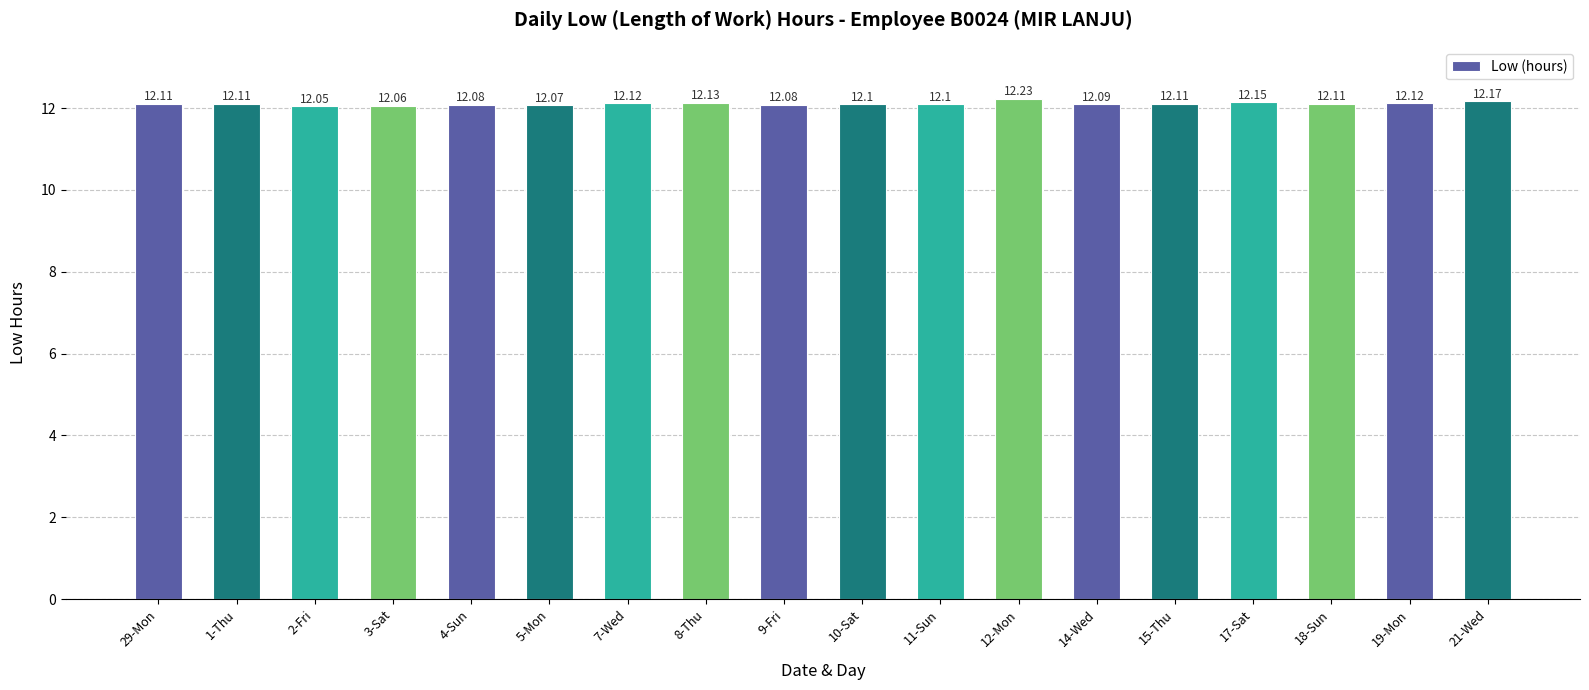

The value at 15-Thu is 12.1. True or false?

True